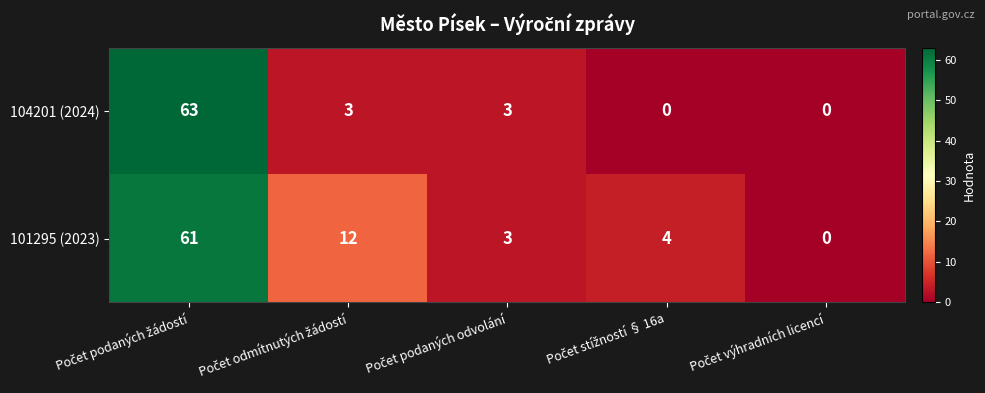

Rank the series by their average value, from lowest to highest.

104201 (2024), 101295 (2023)